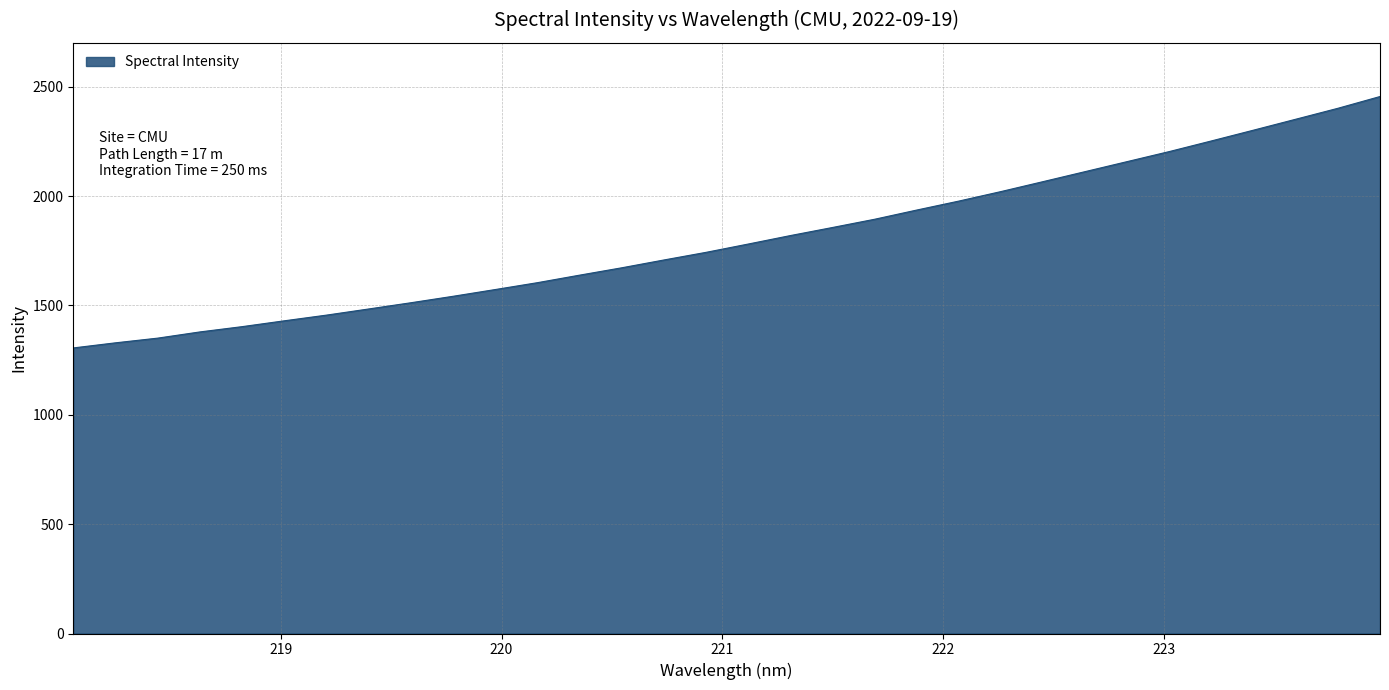

What is the greatest value displayed?

2455.0